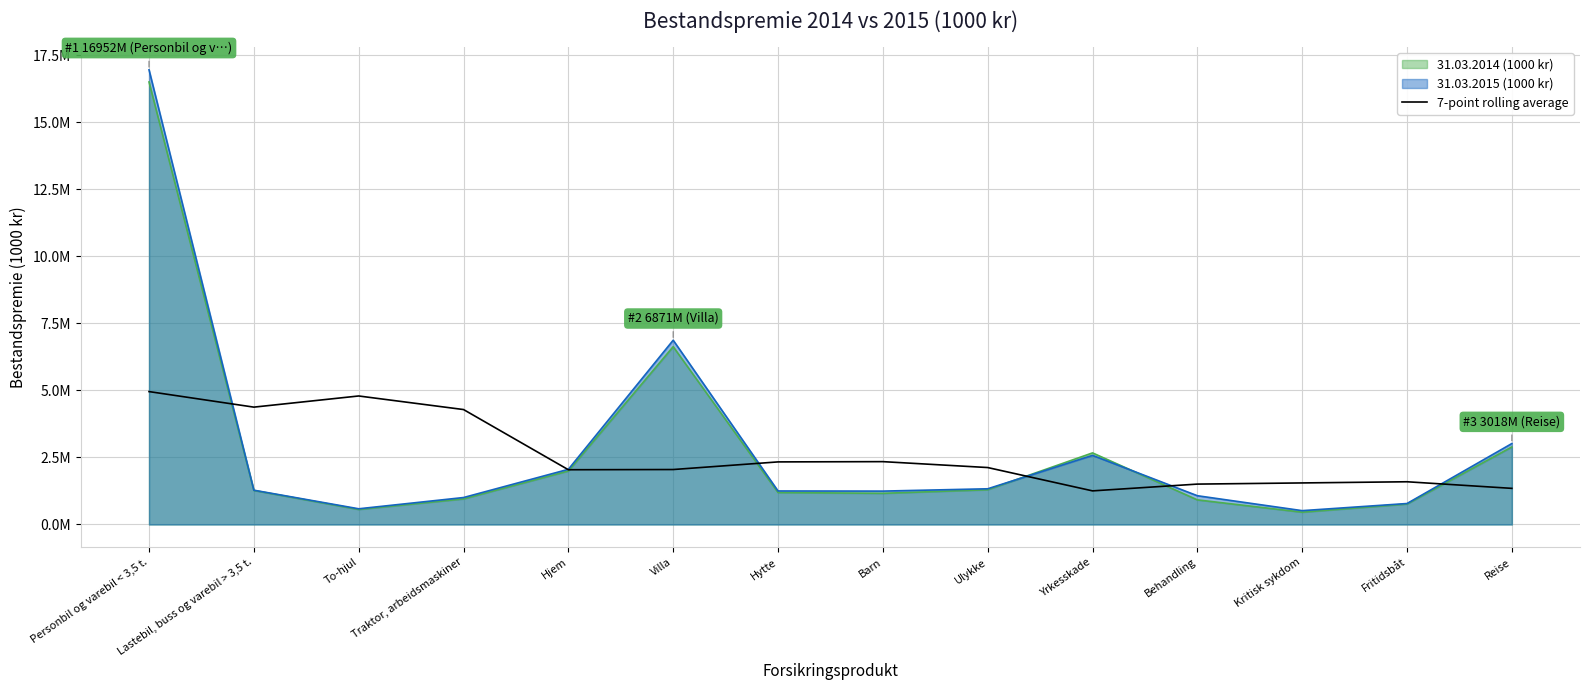

The value at Reise is 909779.7. True or false?

False